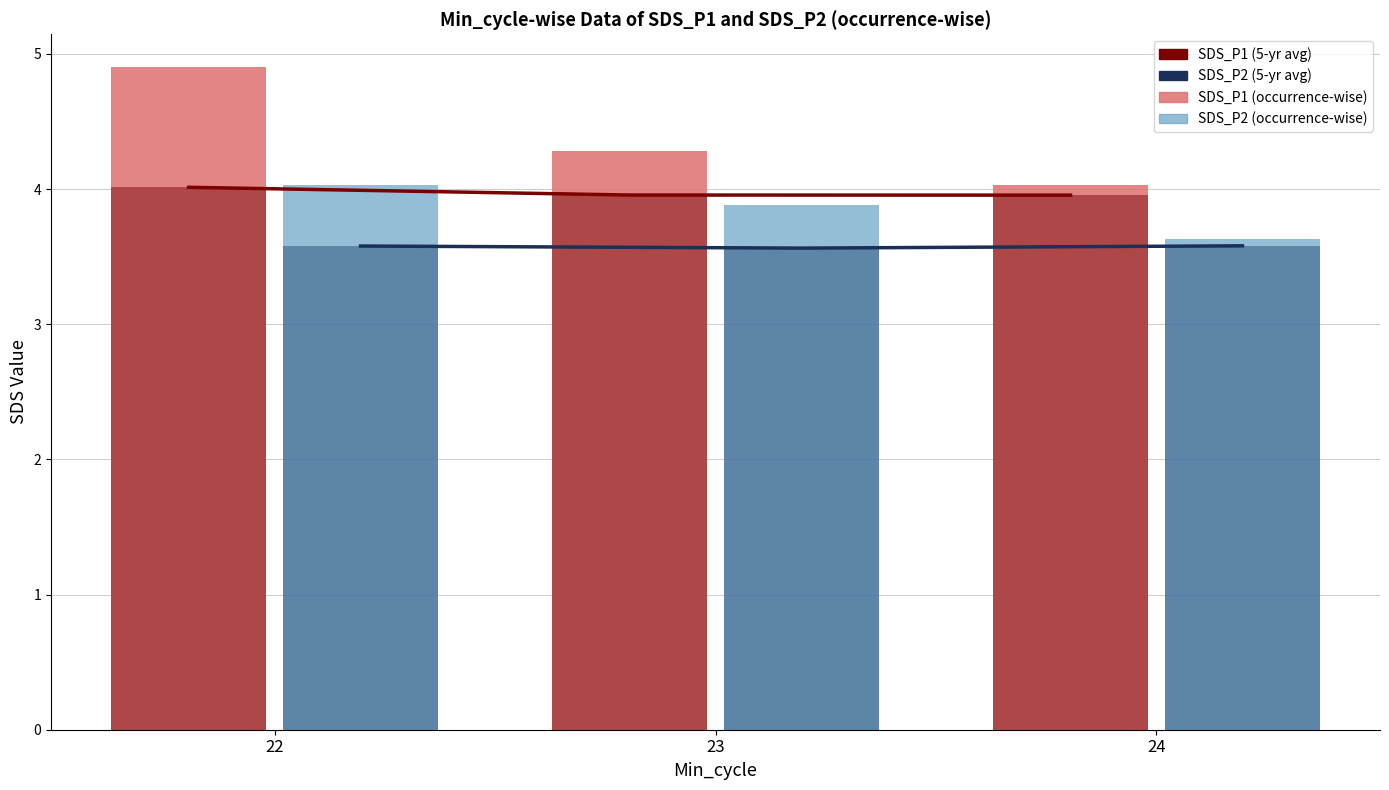

What is the maximum value for SDS_P2 (5-yr avg)?

3.6